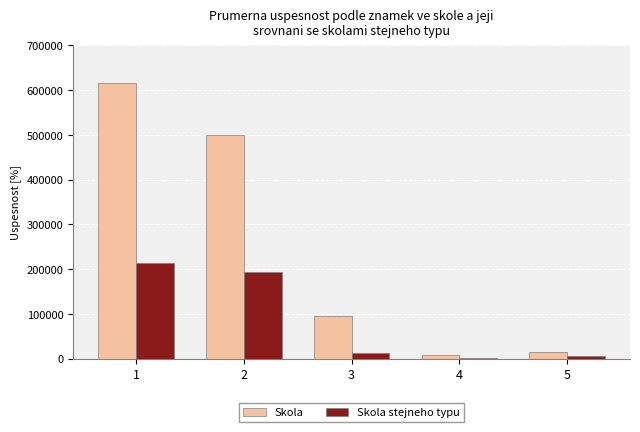

What is the difference between the Skola values at 3 and 4?

86016